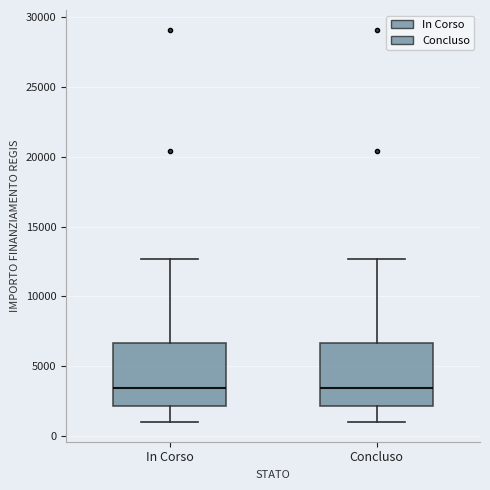

Reading left to right, transcribe this box plot: for each box, give where its median line is, the range the box spans, and where its two whiskers end, as read against the y-axis. The values are not printed on the chart, so give them approximately, as read against the axis.

In Corso: median 3500, box 2000 to 6500, whiskers 1000 to 12500
Concluso: median 3500, box 2000 to 6500, whiskers 1000 to 12500